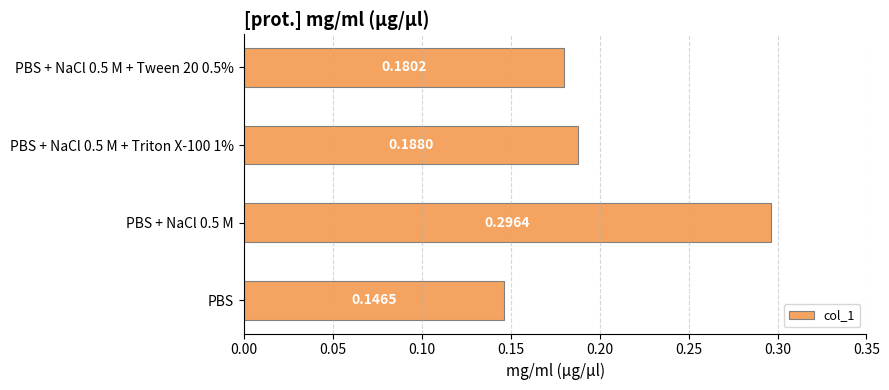

List the labels in order of value, largest first.

PBS + NaCl 0.5 M, PBS + NaCl 0.5 M + Triton X-100 1%, PBS + NaCl 0.5 M + Tween 20 0.5%, PBS